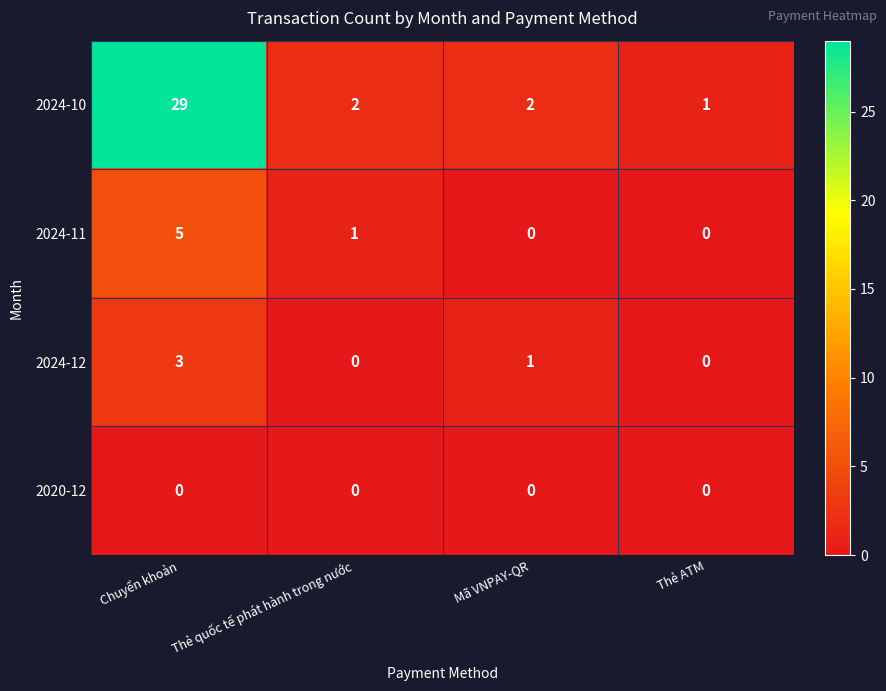

Reading left to right, transcribe all the data shown in this chart.

2024-10: 29	2	2	1
2024-11: 5	1	0	0
2024-12: 3	0	1	0
2020-12: 0	0	0	0